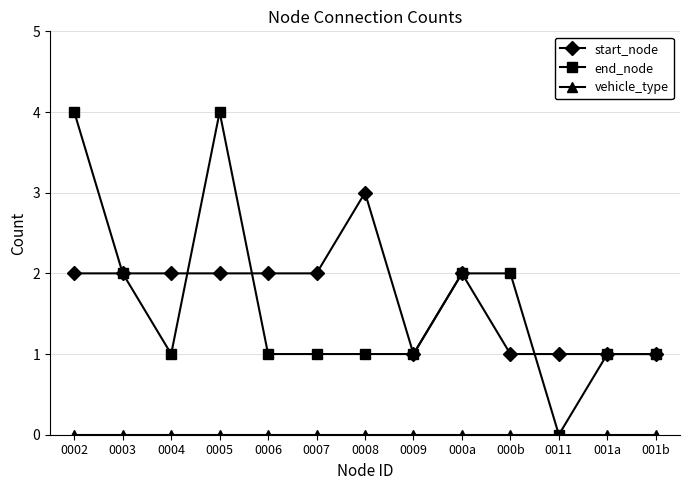

What is the label of the 9th point from the right?

0006